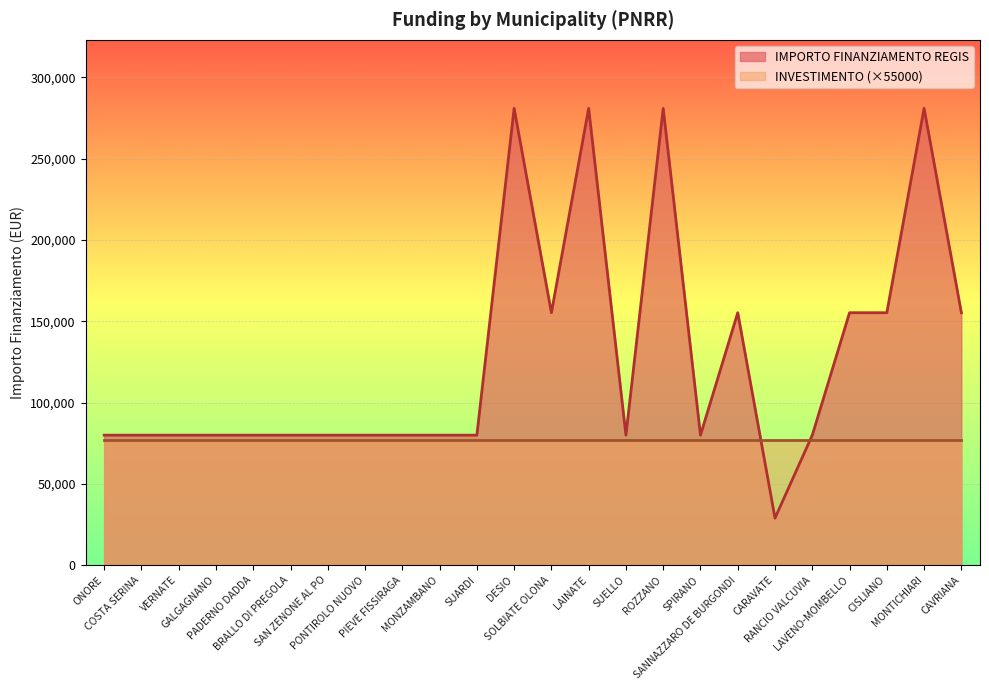

What is the change in value from SAN ZENONE AL PO to CAVRIANA?

+75312